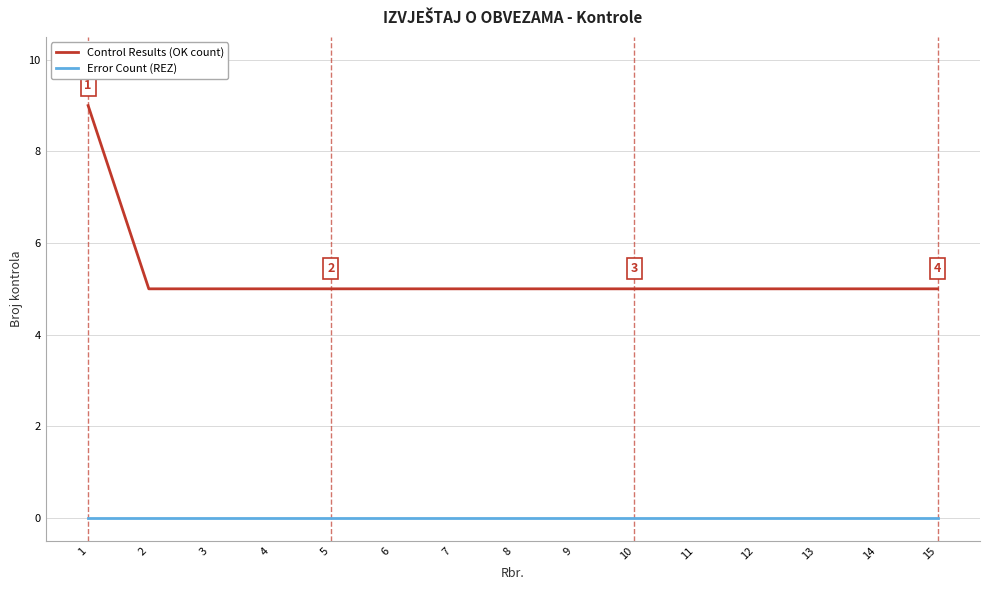

True or false: Error Count (REZ) and Control Results (OK count) intersect in this chart.

False